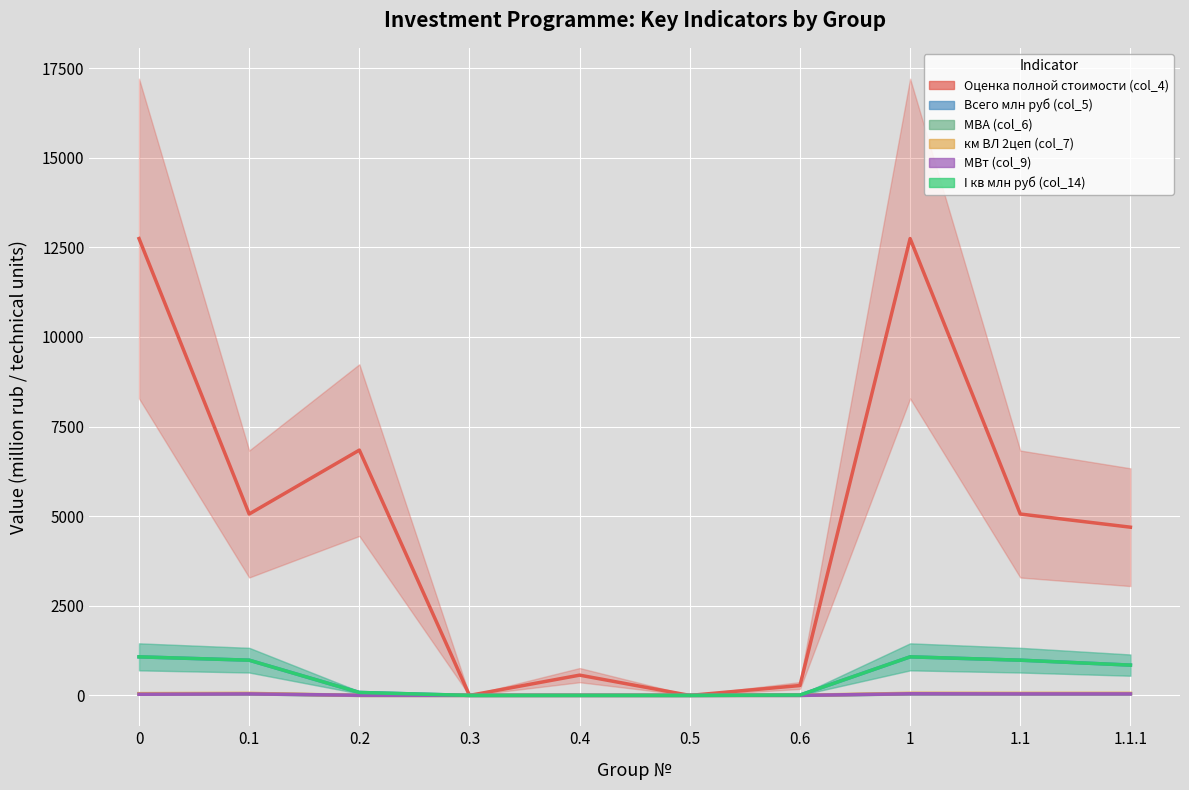

Is the value of Всего млн руб (col_5) at 1.1.1 greater than the value of Оценка полной стоимости (col_4) at 0.2?

No